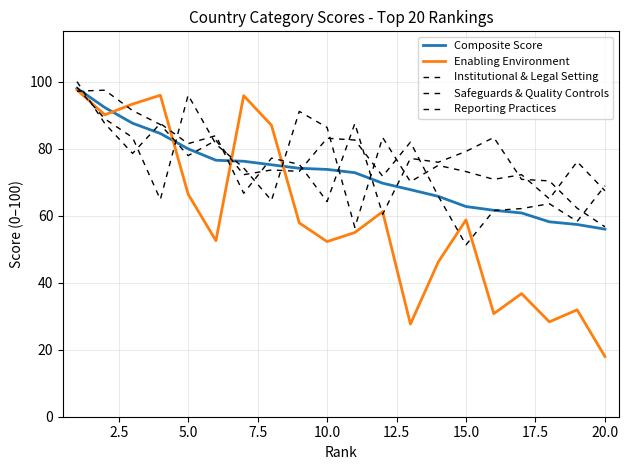

Does the chart display data point markers on the line(s)?

No